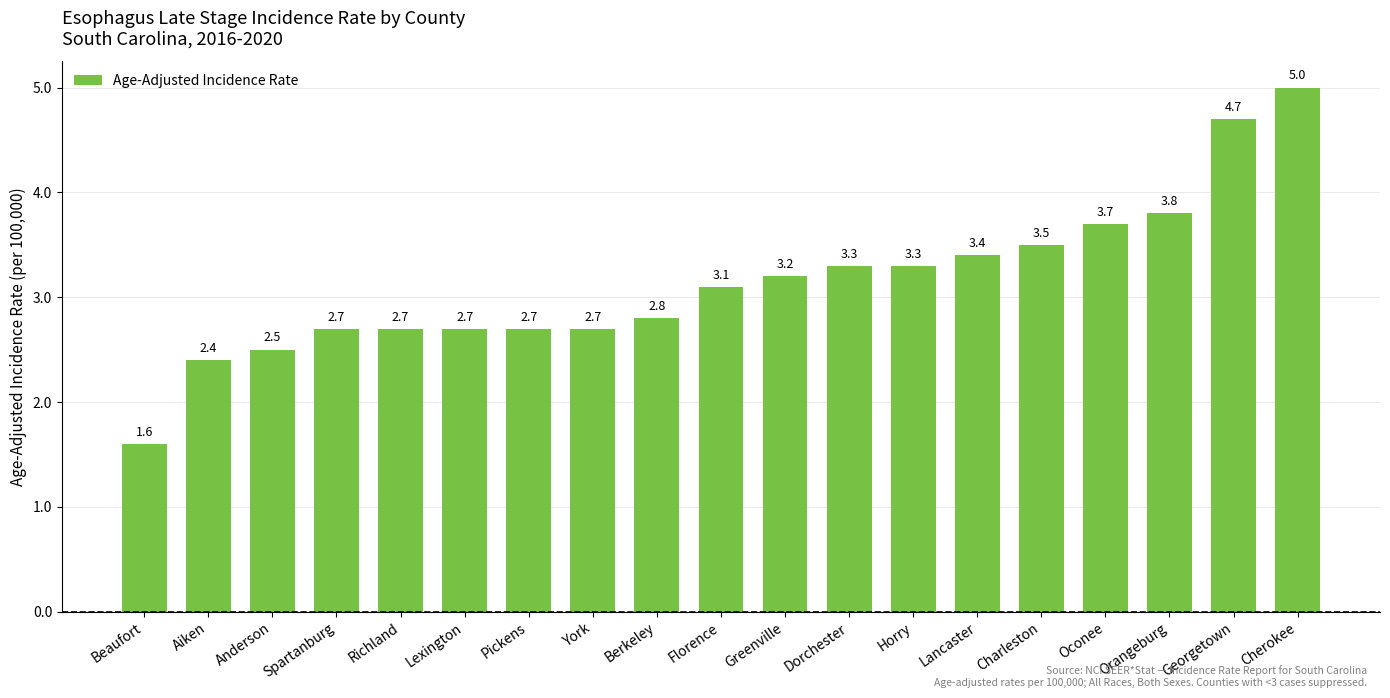

What is the value of the 9th bar from the left?

2.8